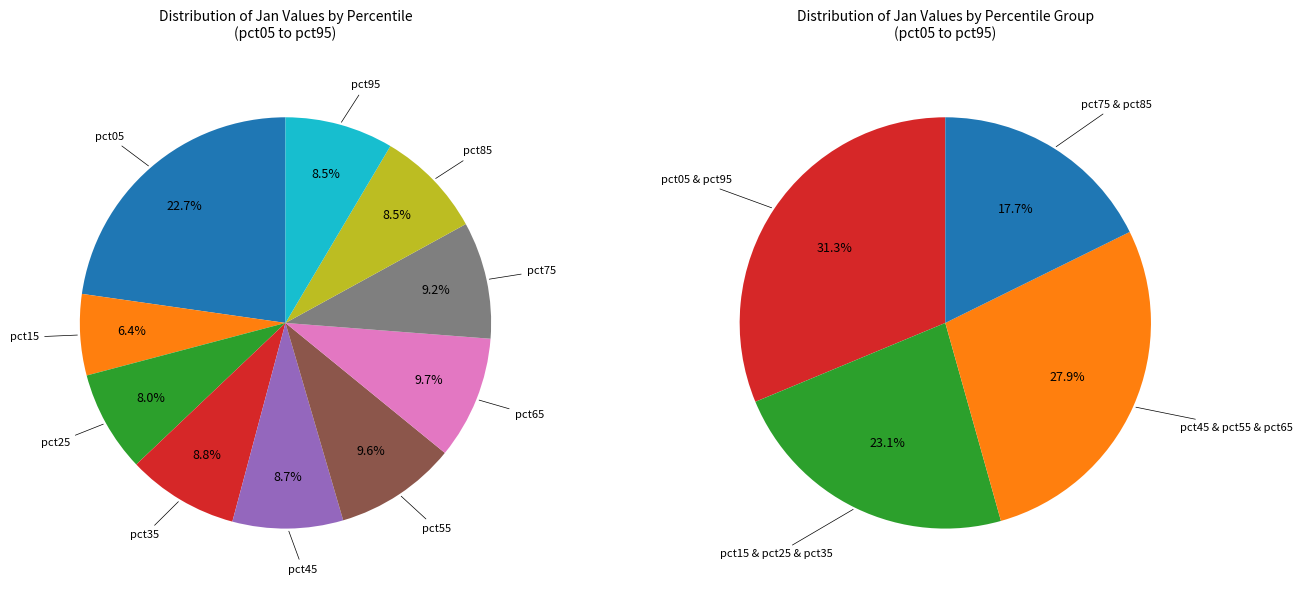

True or false: pct55 accounts for 10% of the total.

True